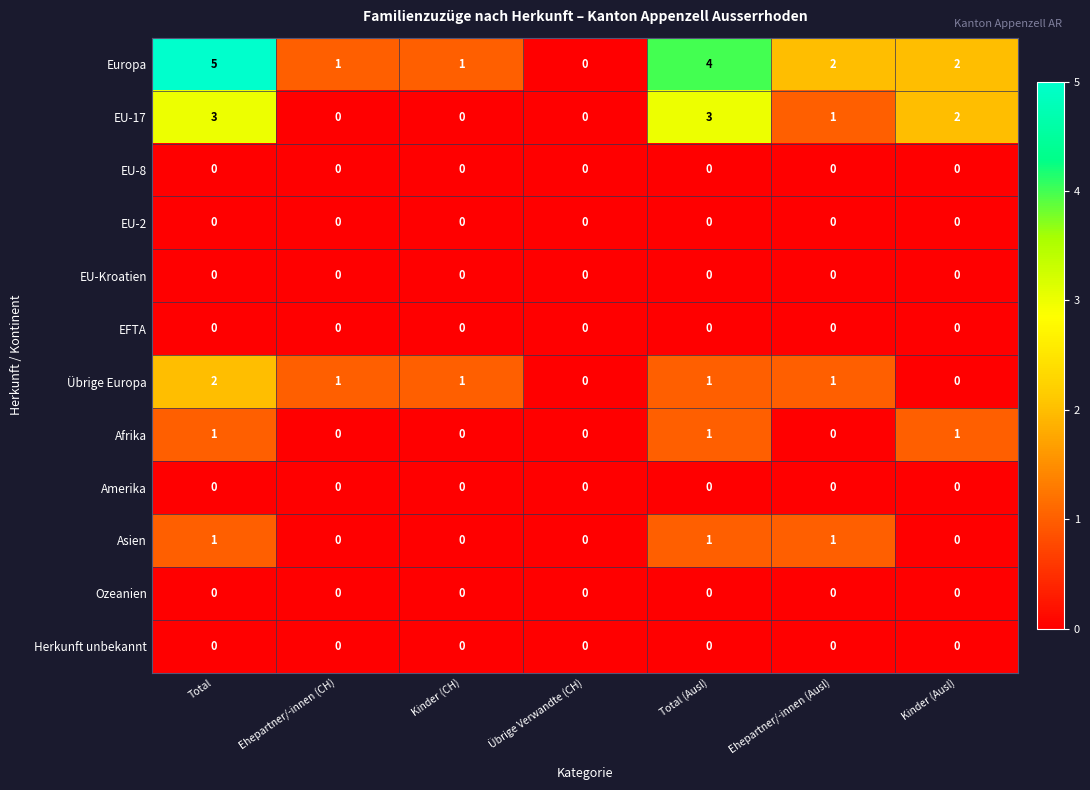

True or false: EU-8 has a value of 0 at Ehepartner/-innen (Ausl).

True